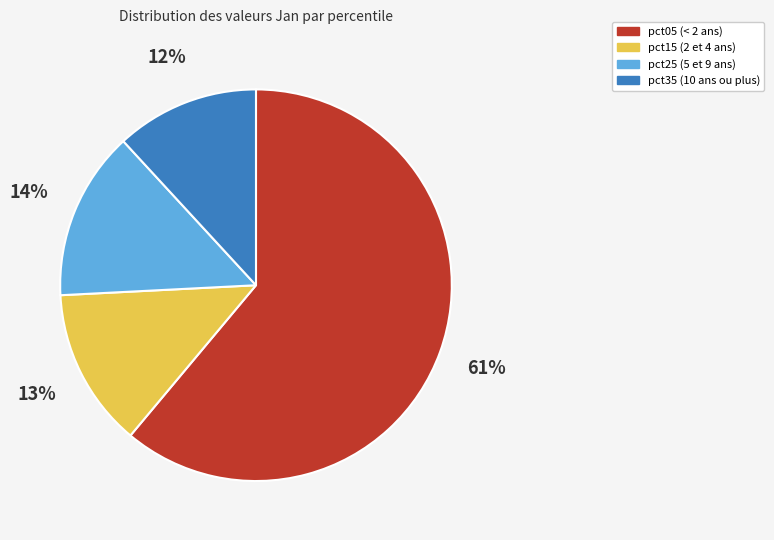

To the nearest percent, what is the average slice percentage?

25%